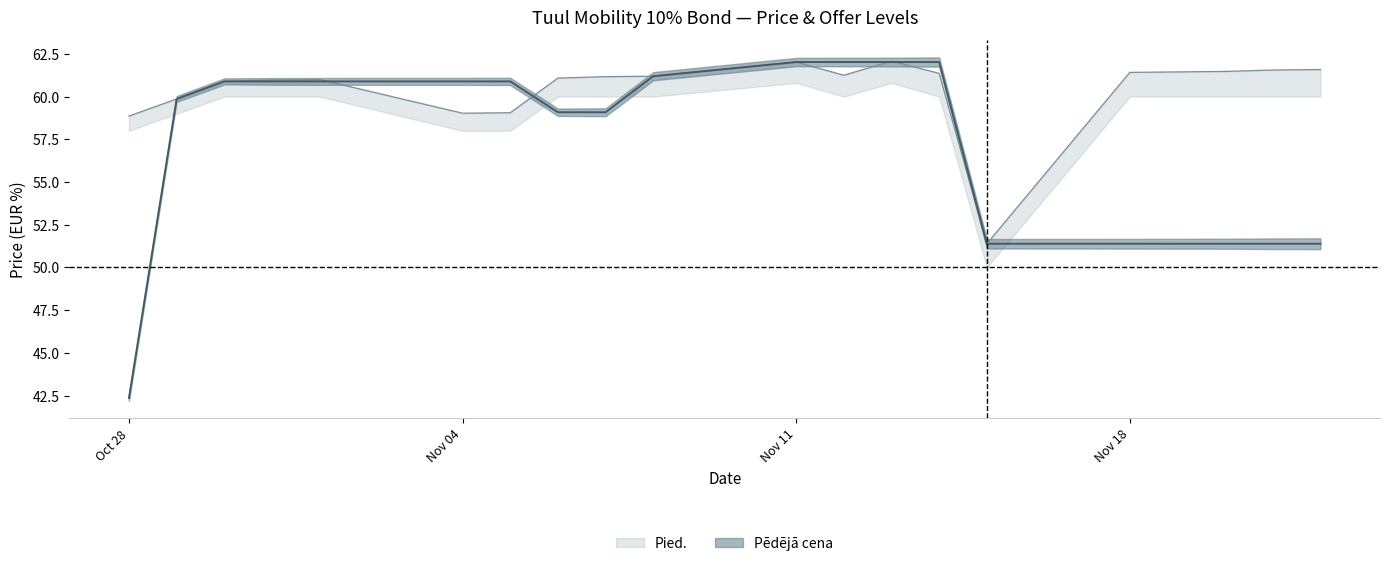

What is the difference between the highest and lowest values at 2024-10-31?

0.1